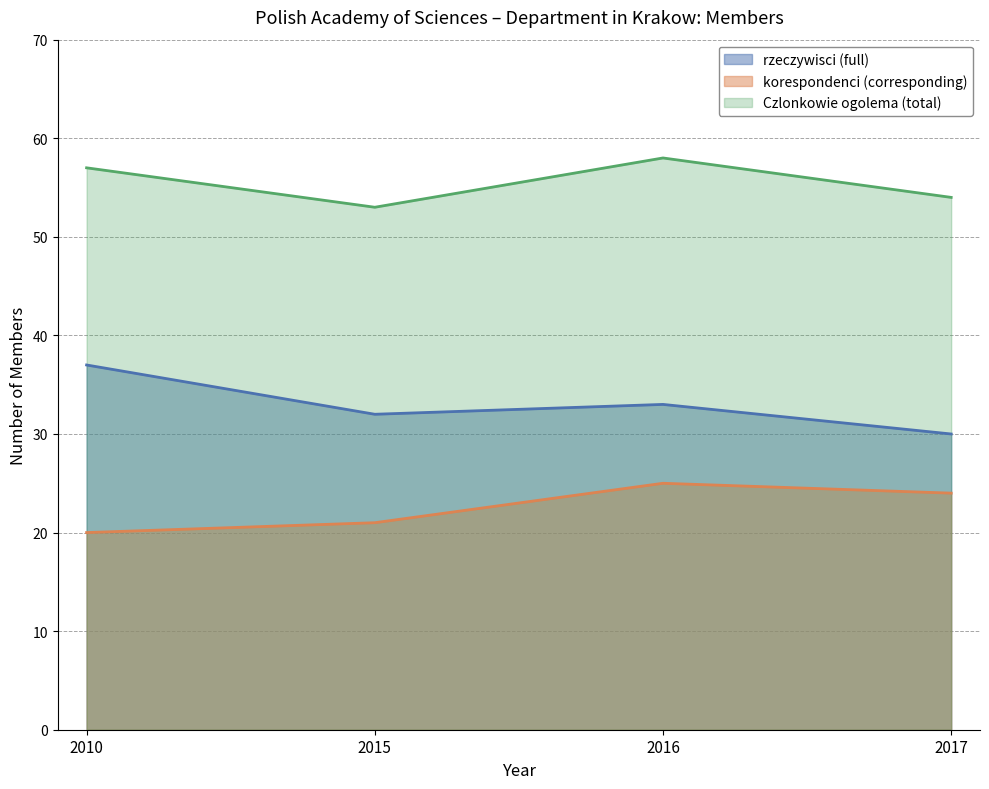

At which label does korespondenci (corresponding) first exceed 24?

2016